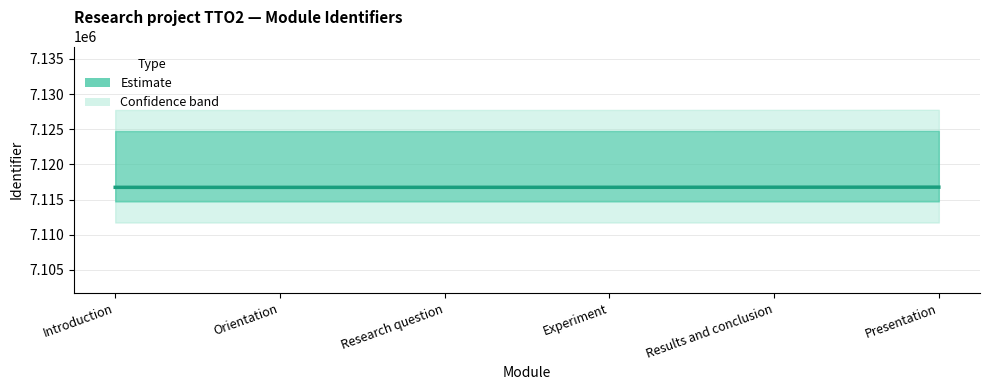

Which label corresponds to the smallest value in the chart?

Orientation